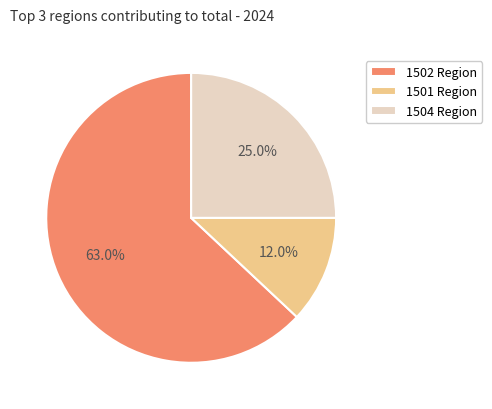

What percentage is NOT represented by 1502 Region?

37.0%